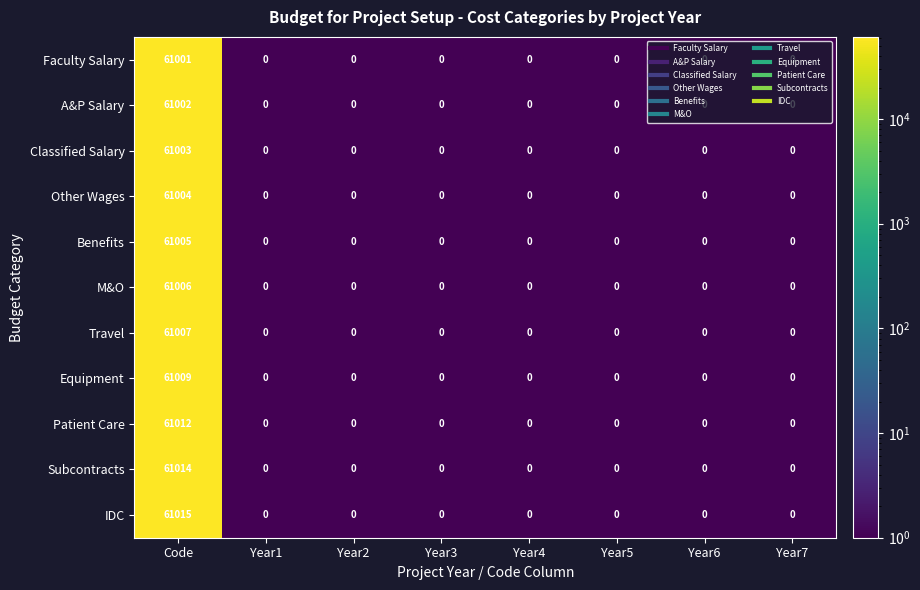

At which category is the sum across all series the highest?

Code